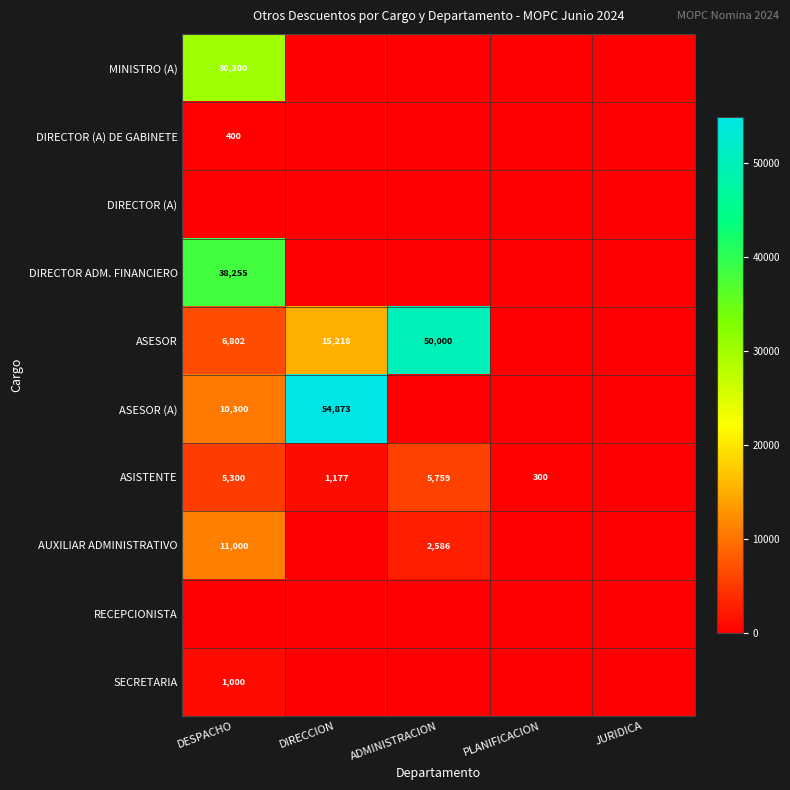

The value of ASESOR (A) at DIRECCION is 13147. True or false?

False